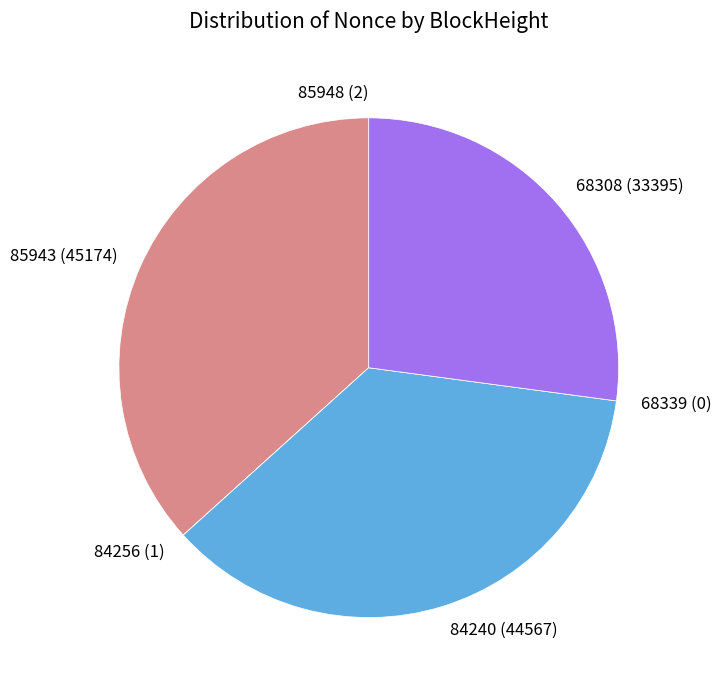

Which has a higher value, 84240 (44567) or 68308 (33395)?

84240 (44567)